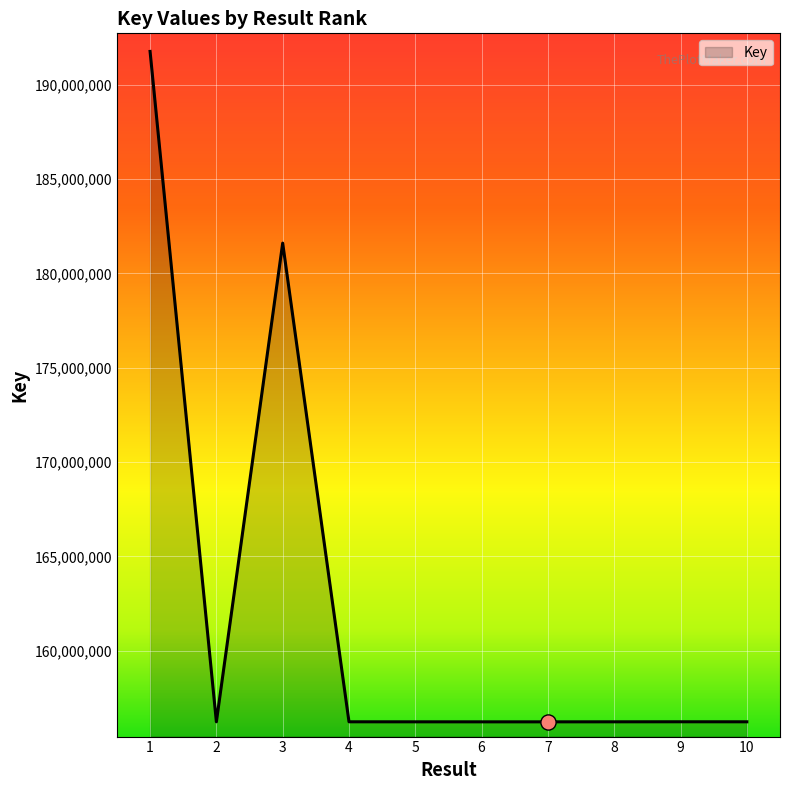

Approximately how many times larger is the value at 3 compared to 10?

1.2